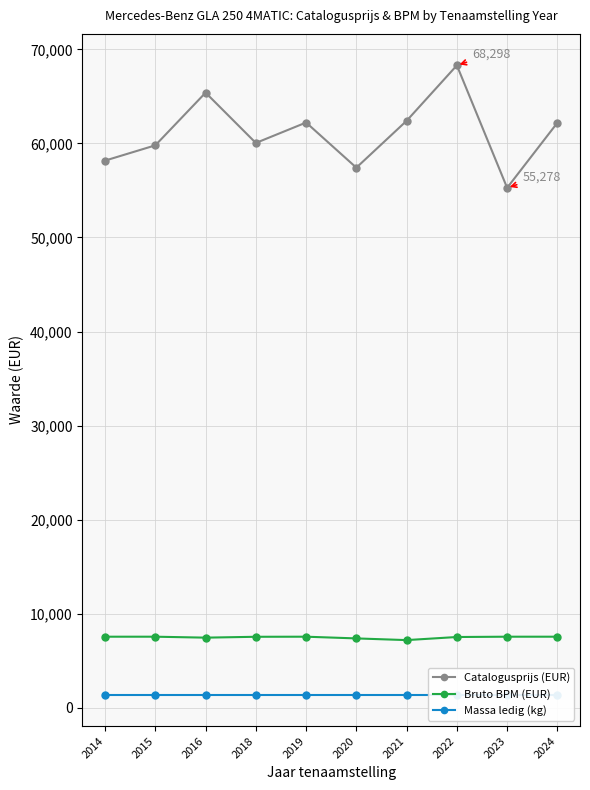

True or false: Catalogusprijs (EUR) has a value of 62195.3 at 2024.

True